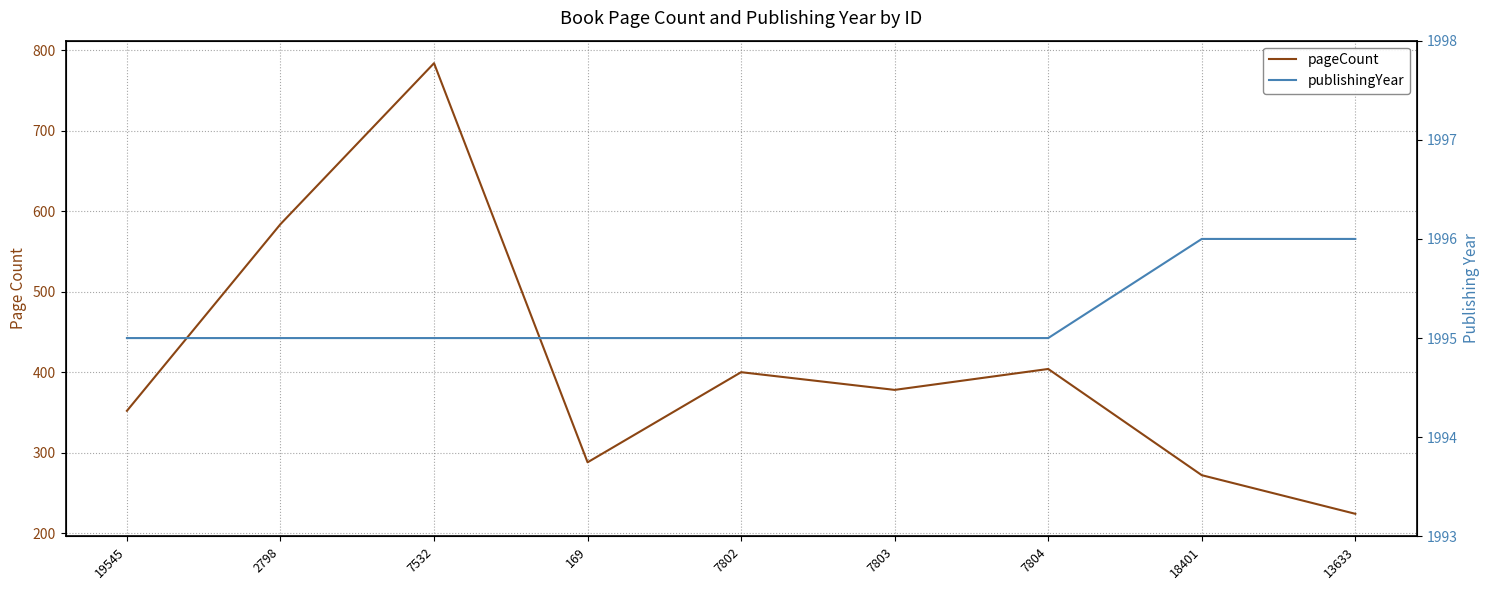

How many data points does each series have?

9